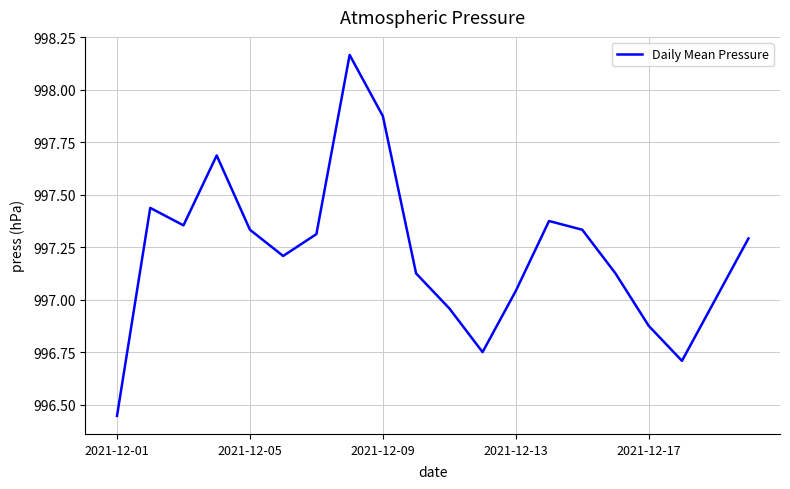

True or false: the data has more than 2 interior local peaks.

True